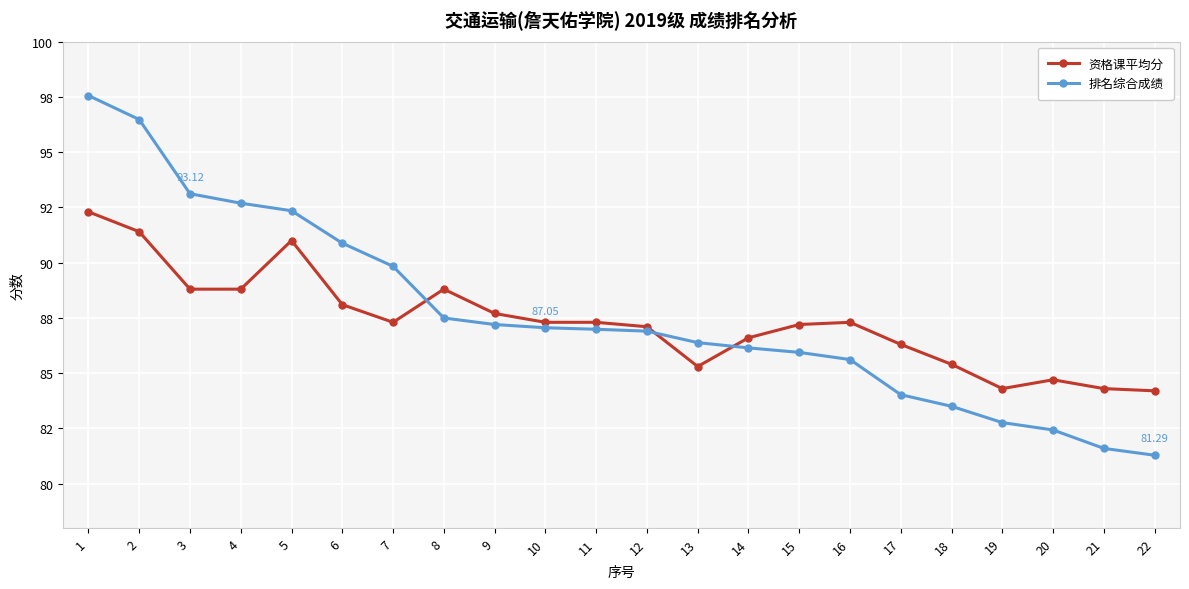

Reading left to right, transcribe all the data shown in this chart.

资格课平均分: 92.3	91.4	88.8	88.8	91.0	88.1	87.3	88.8	87.7	87.3	87.3	87.1	85.3	86.6	87.2	87.3	86.3	85.4	84.3	84.7	84.3	84.2
排名综合成绩: 97.6	96.5	93.1	92.7	92.3	90.9	89.8	87.5	87.2	87.1	87.0	86.9	86.4	86.1	85.9	85.6	84.0	83.5	82.8	82.4	81.6	81.3